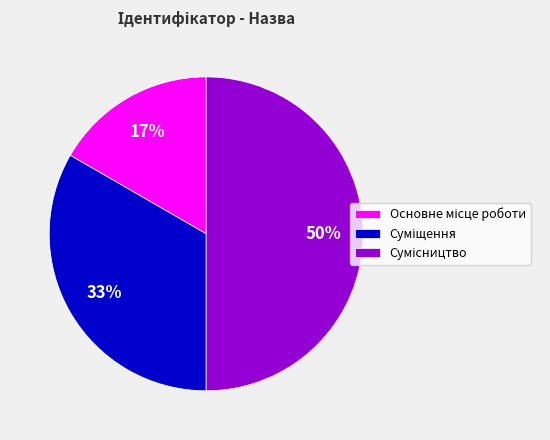

To the nearest percent, what is the difference between the largest and smallest slice percentages?

33%